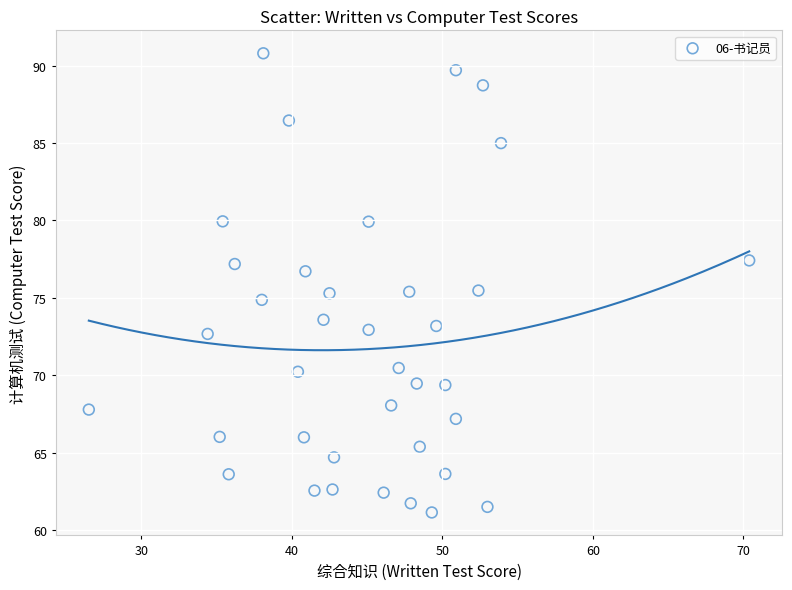

What is the range of X values (max minus min)?

43.9